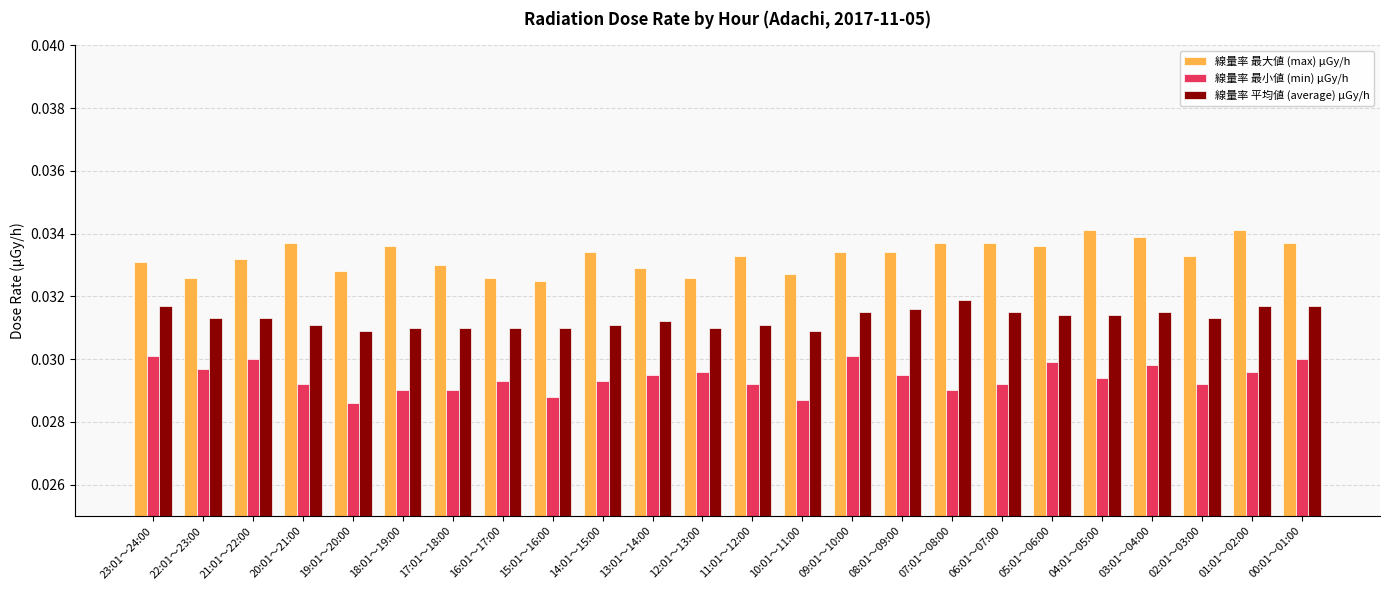

At 20:01～21:00, list the series in order from largest to smallest.

線量率 最大値 (max) μGy/h, 線量率 平均値 (average) μGy/h, 線量率 最小値 (min) μGy/h